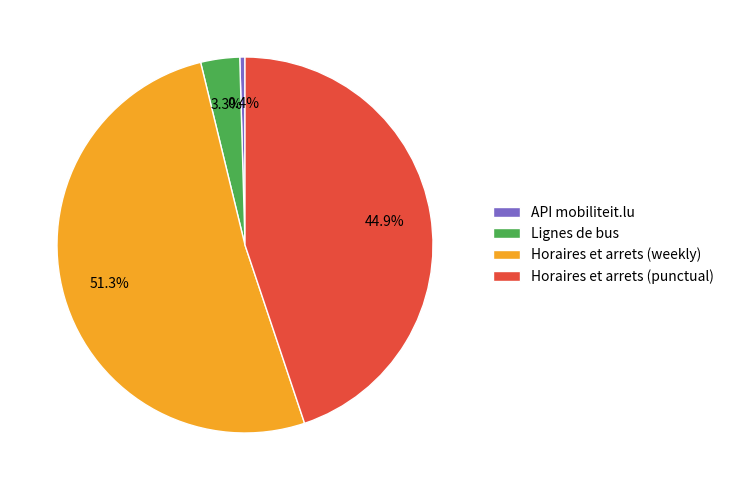

Which category has the biggest portion of the pie?

Horaires et arrets (weekly)